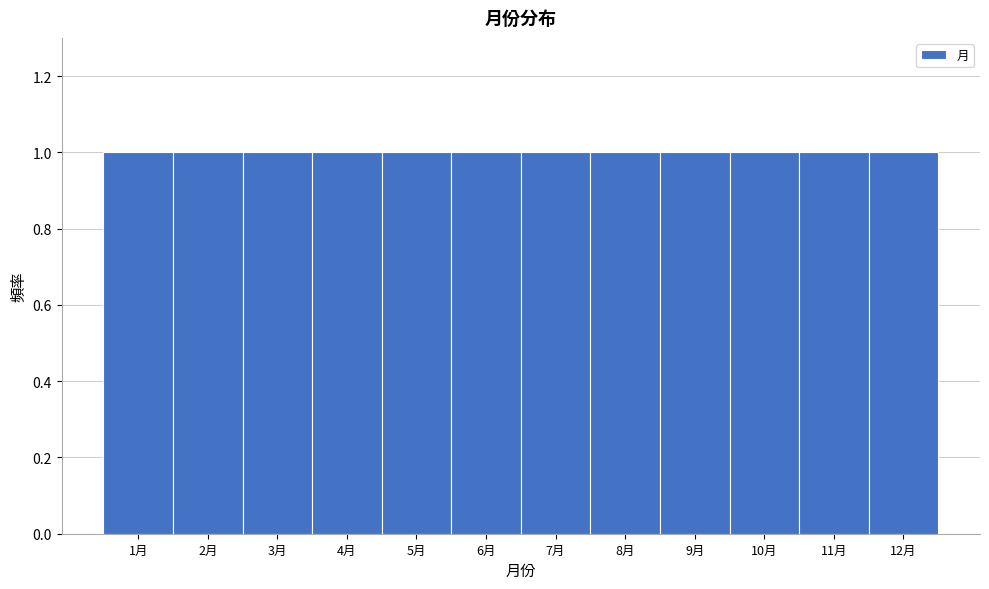

What is the height of the bar covering 4.5 to 5.5 on the x-axis? The values are not printed on the chart, so give them approximately, as read against the axis.

1